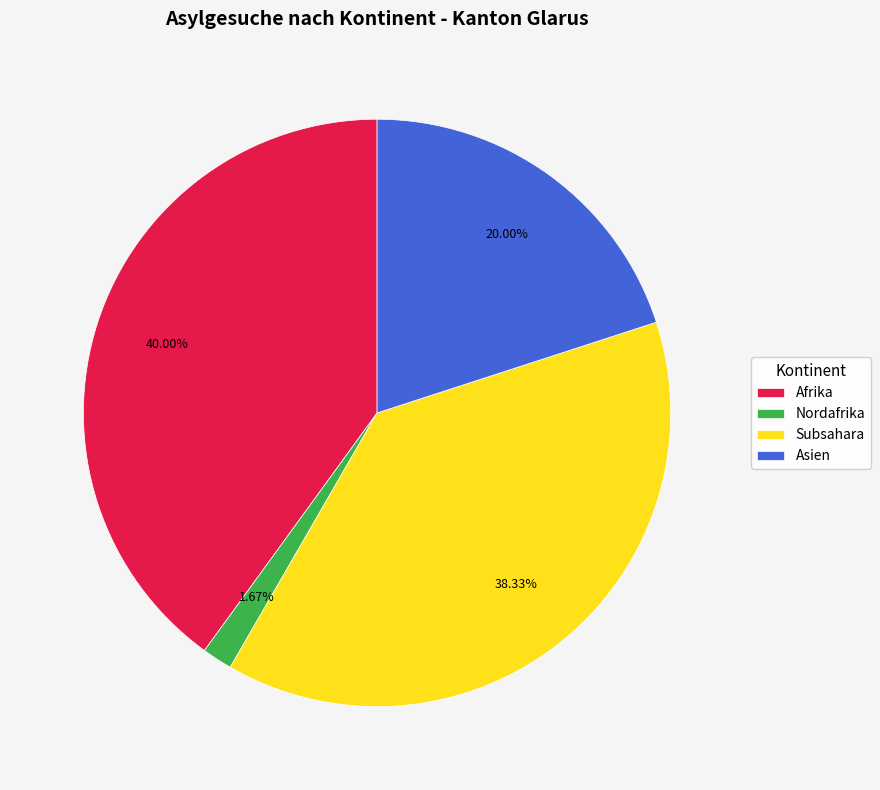

Count the number of slices in the pie.

4